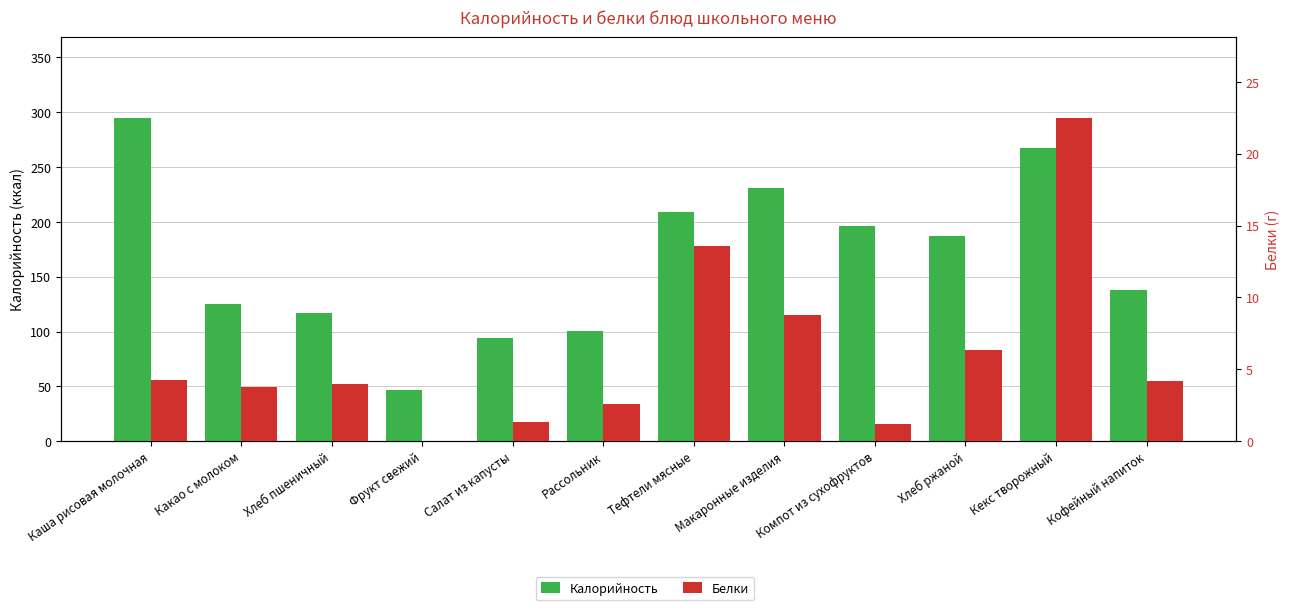

Reading left to right, transcribe all the data shown in this chart.

Калорийность: 295.0	125.1	116.9	46.6	94.1	100.8	208.8	230.9	196.4	187.0	267.0	138.0
Белки: 4.2	3.8	4.0	0.0	1.3	2.6	13.6	8.8	1.2	6.3	22.5	4.2